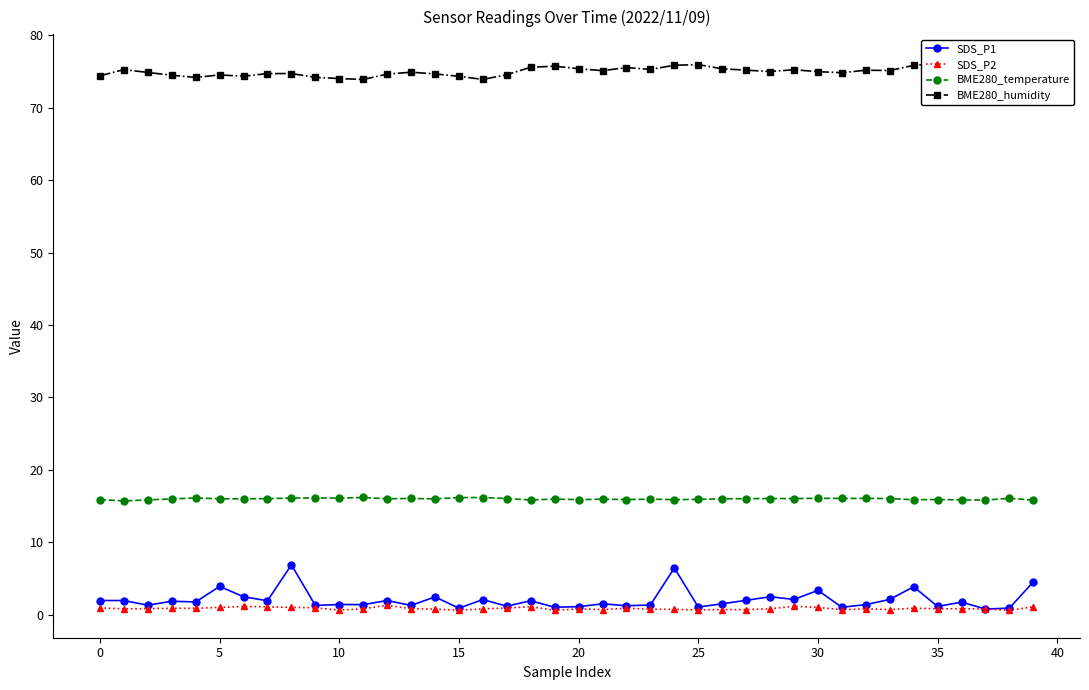

True or false: SDS_P2 and SDS_P1 cross at least once.

False